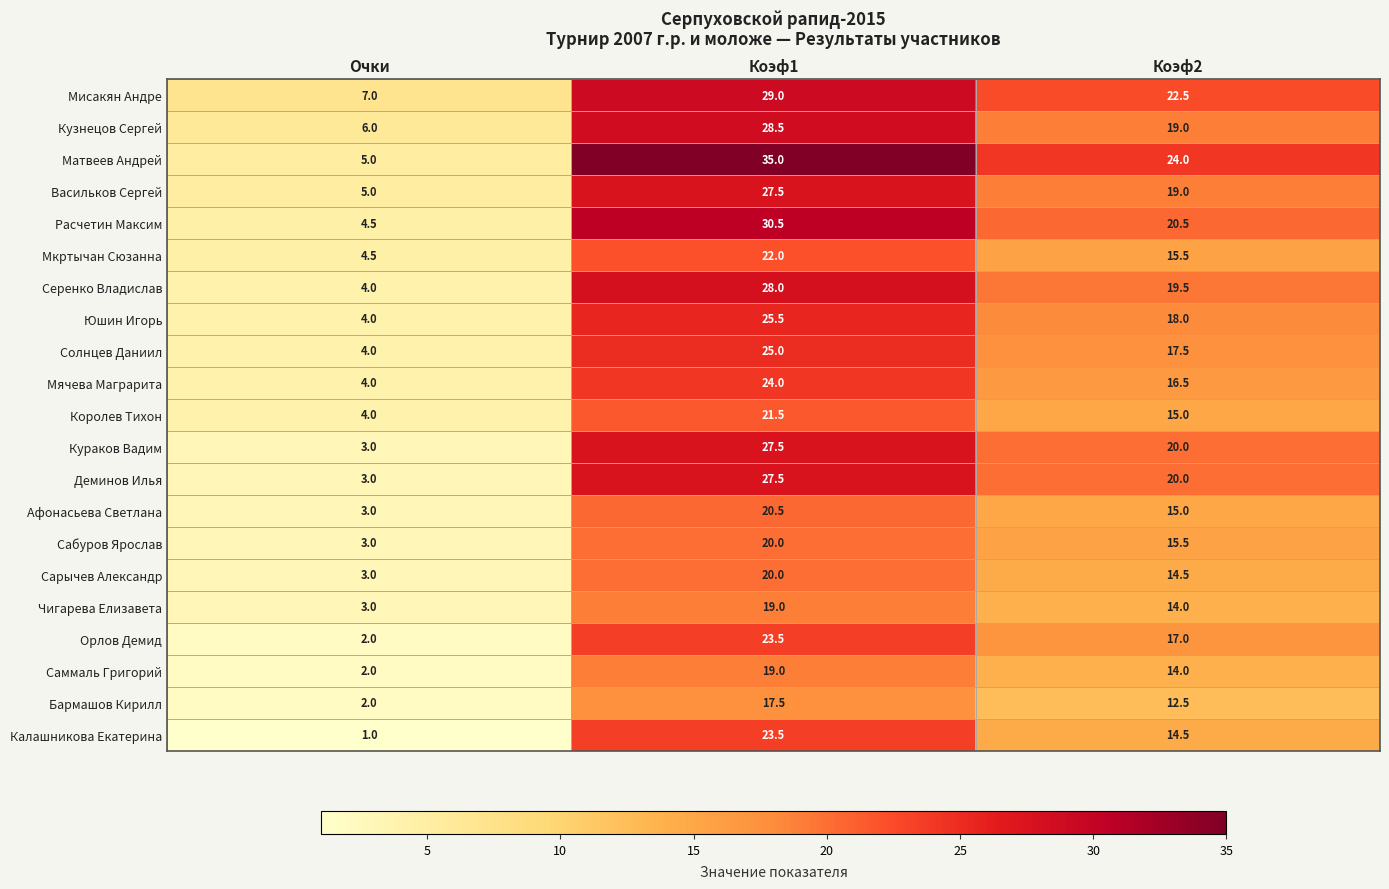

How many distinct data groups are displayed?

21